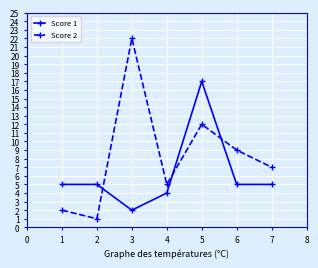

What is the minimum value for Score 2?

1